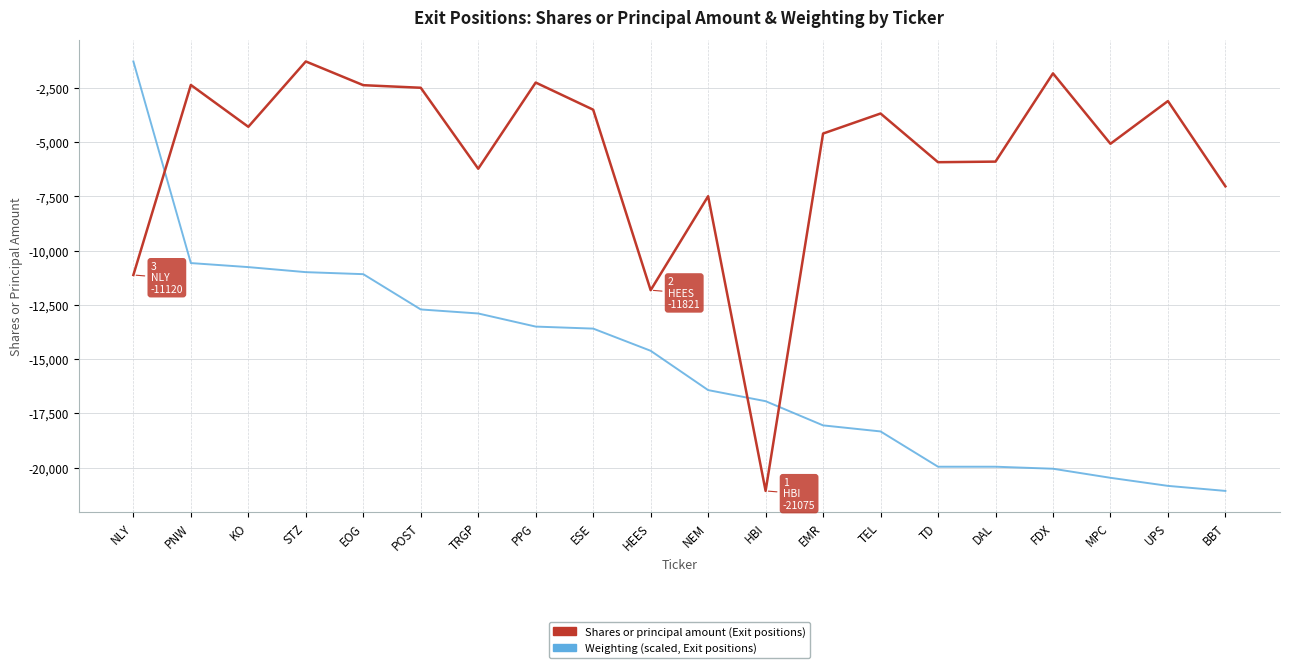

In Shares or principal amount (Exit positions), how many points are higher than both neighbors (excluding endpoints)?

7